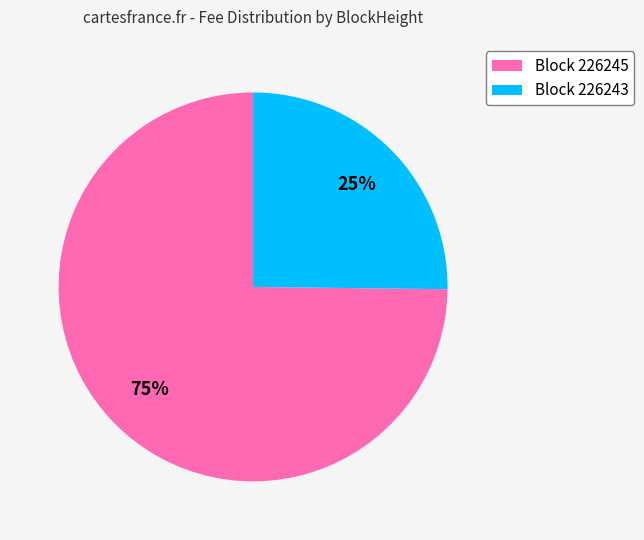

To the nearest percent, what is the average slice percentage?

50%